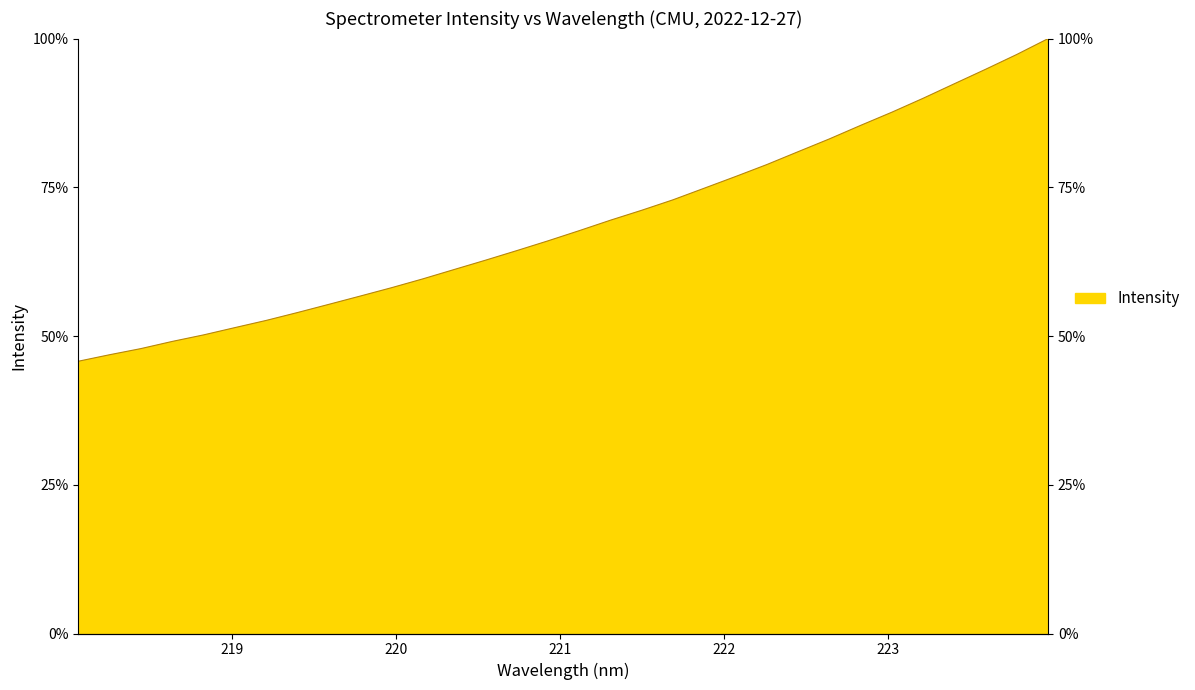

Which label corresponds to the smallest value in the chart?

218.0596